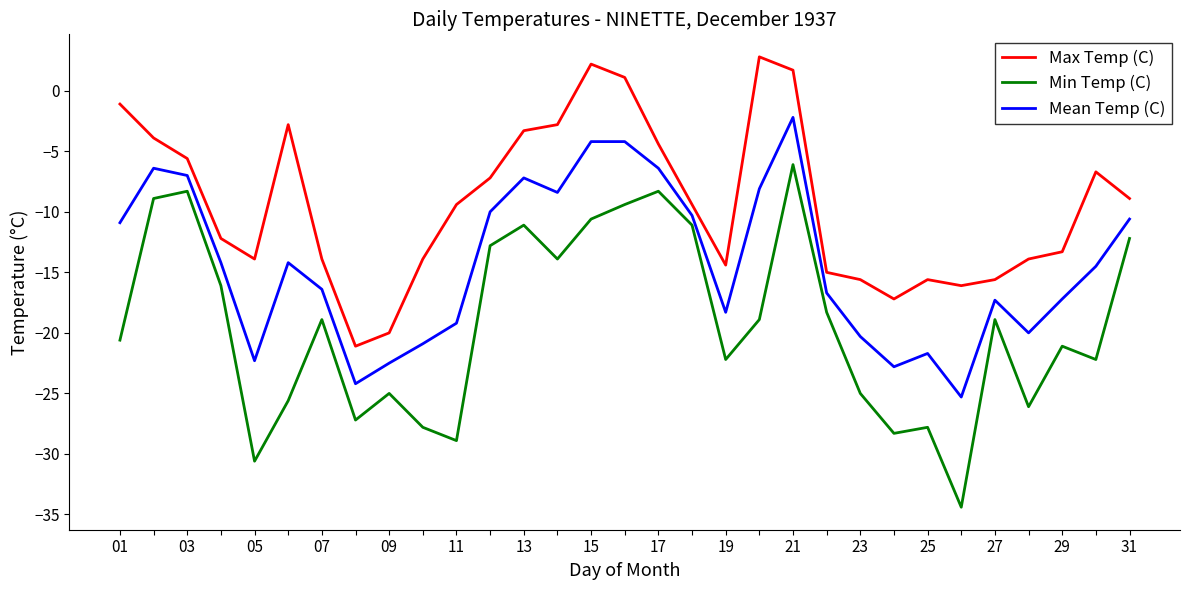

Does the chart display data point markers on the line(s)?

No